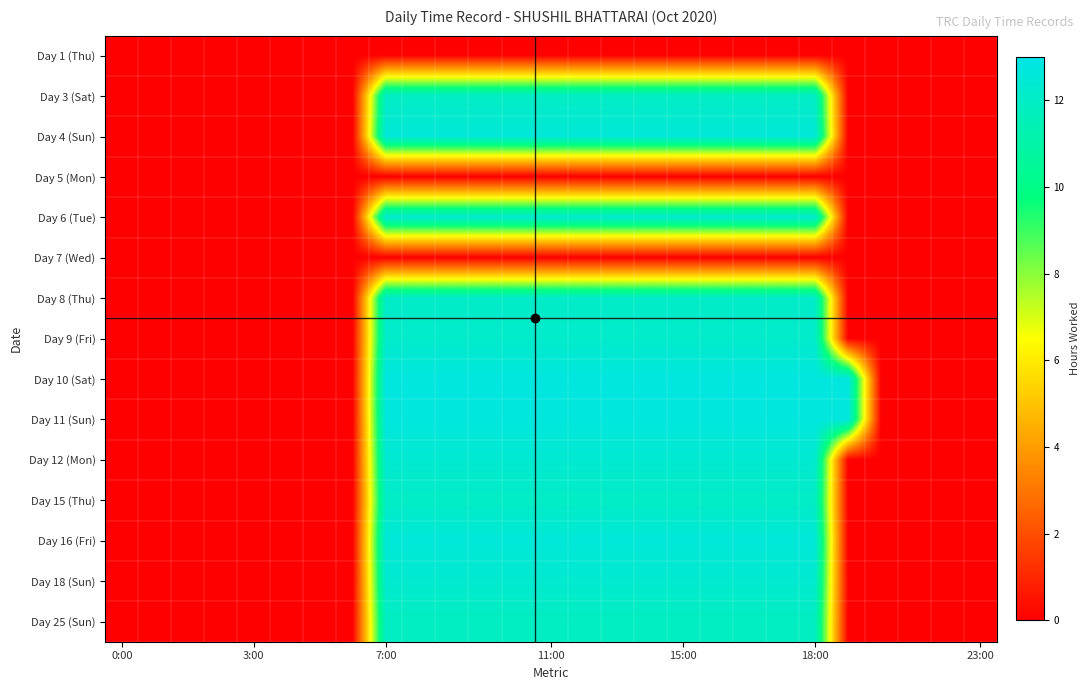

Reading right to left, list all the values displayed in this chart.

Day 1 (Thu): 0.0	0.0	0.0	0.0	0.0	0.0	0.0	0.0	0.0	0.0	0.0	0.0	0.0	0.0	0.0	0.0	0.0	0.0	0.0	0.0	0.0	0.0	0.0	0.0	0.0	0.0	0.0
Day 3 (Sat): 0.0	0.0	0.0	0.0	0.0	11.9	11.9	11.9	11.9	11.9	11.9	11.9	11.9	11.9	11.9	11.9	11.9	11.9	11.9	0.0	0.0	0.0	0.0	0.0	0.0	0.0	0.0
Day 4 (Sun): 0.0	0.0	0.0	0.0	0.0	12.6	12.6	12.6	12.6	12.6	12.6	12.6	12.6	12.6	12.6	12.6	12.6	12.6	12.6	0.0	0.0	0.0	0.0	0.0	0.0	0.0	0.0
Day 5 (Mon): 0.0	0.0	0.0	0.0	0.0	0.0	0.0	0.0	0.0	0.0	0.0	0.0	0.0	0.0	0.0	0.0	0.0	0.0	0.0	0.0	0.0	0.0	0.0	0.0	0.0	0.0	0.0
Day 6 (Tue): 0.0	0.0	0.0	0.0	0.0	12.3	12.3	12.3	12.3	12.3	12.3	12.3	12.3	12.3	12.3	12.3	12.3	12.3	12.3	0.0	0.0	0.0	0.0	0.0	0.0	0.0	0.0
Day 7 (Wed): 0.0	0.0	0.0	0.0	0.0	0.0	0.0	0.0	0.0	0.0	0.0	0.0	0.0	0.0	0.0	0.0	0.0	0.0	0.0	0.0	0.0	0.0	0.0	0.0	0.0	0.0	0.0
Day 8 (Thu): 0.0	0.0	0.0	0.0	0.0	12.1	12.1	12.1	12.1	12.1	12.1	12.1	12.1	12.1	12.1	12.1	12.1	12.1	12.1	0.0	0.0	0.0	0.0	0.0	0.0	0.0	0.0
Day 9 (Fri): 0.0	0.0	0.0	0.0	0.0	12.1	12.1	12.1	12.1	12.1	12.1	12.1	12.1	12.1	12.1	12.1	12.1	12.1	12.1	0.0	0.0	0.0	0.0	0.0	0.0	0.0	0.0
Day 10 (Sat): 0.0	0.0	0.0	0.0	12.8	12.8	12.8	12.8	12.8	12.8	12.8	12.8	12.8	12.8	12.8	12.8	12.8	12.8	12.8	0.0	0.0	0.0	0.0	0.0	0.0	0.0	0.0
Day 11 (Sun): 0.0	0.0	0.0	0.0	12.8	12.8	12.8	12.8	12.8	12.8	12.8	12.8	12.8	12.8	12.8	12.8	12.8	12.8	12.8	0.0	0.0	0.0	0.0	0.0	0.0	0.0	0.0
Day 12 (Mon): 0.0	0.0	0.0	0.0	0.0	12.4	12.4	12.4	12.4	12.4	12.4	12.4	12.4	12.4	12.4	12.4	12.4	12.4	12.4	0.0	0.0	0.0	0.0	0.0	0.0	0.0	0.0
Day 15 (Thu): 0.0	0.0	0.0	0.0	0.0	12.0	12.0	12.0	12.0	12.0	12.0	12.0	12.0	12.0	12.0	12.0	12.0	12.0	12.0	0.0	0.0	0.0	0.0	0.0	0.0	0.0	0.0
Day 16 (Fri): 0.0	0.0	0.0	0.0	0.0	12.6	12.6	12.6	12.6	12.6	12.6	12.6	12.6	12.6	12.6	12.6	12.6	12.6	12.6	0.0	0.0	0.0	0.0	0.0	0.0	0.0	0.0
Day 18 (Sun): 0.0	0.0	0.0	0.0	0.0	12.3	12.3	12.3	12.3	12.3	12.3	12.3	12.3	12.3	12.3	12.3	12.3	12.3	12.3	0.0	0.0	0.0	0.0	0.0	0.0	0.0	0.0
Day 25 (Sun): 0.0	0.0	0.0	0.0	0.0	11.8	11.8	11.8	11.8	11.8	11.8	11.8	11.8	11.8	11.8	11.8	11.8	11.8	11.8	0.0	0.0	0.0	0.0	0.0	0.0	0.0	0.0